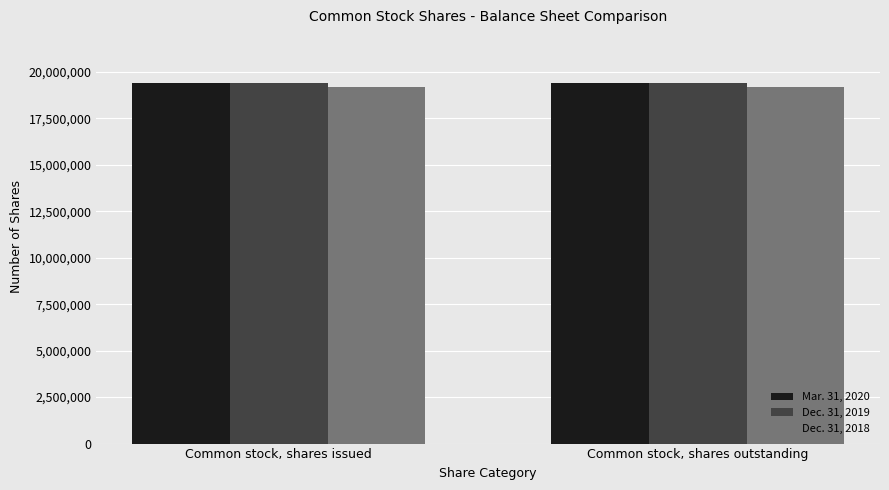

What position from the right is Common stock, shares outstanding?

1